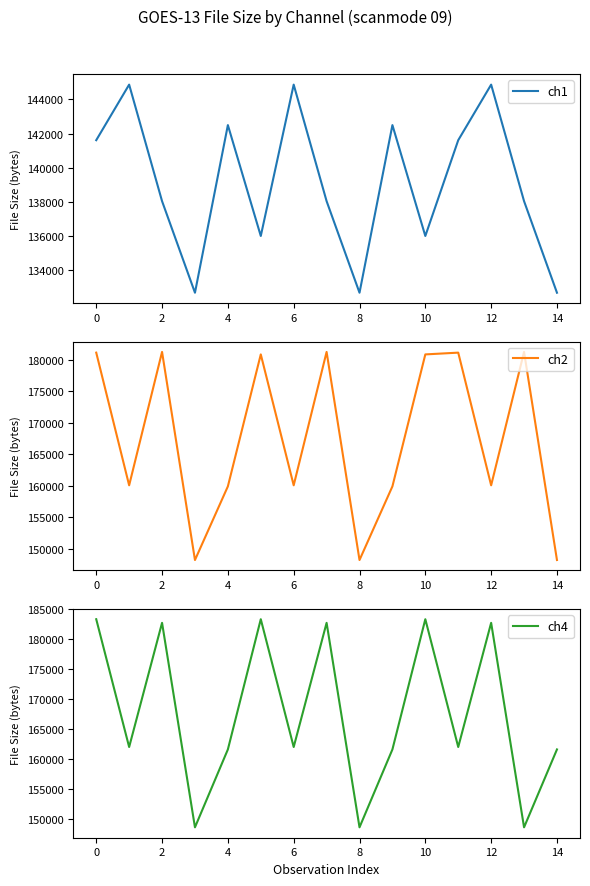

What is the average value of the ch4 series?

167660